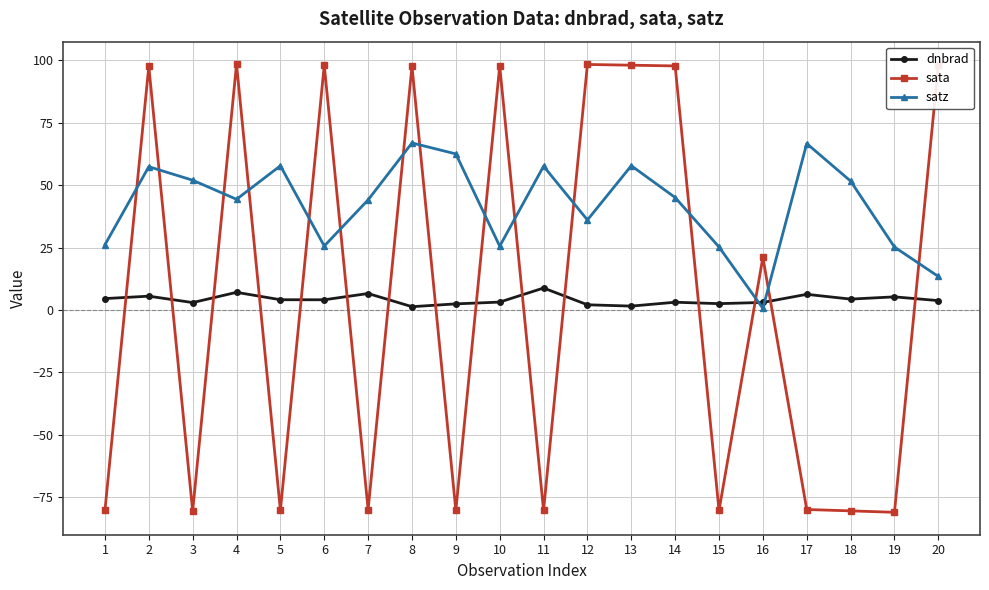

How many intersections are there between dnbrad and satz?

2